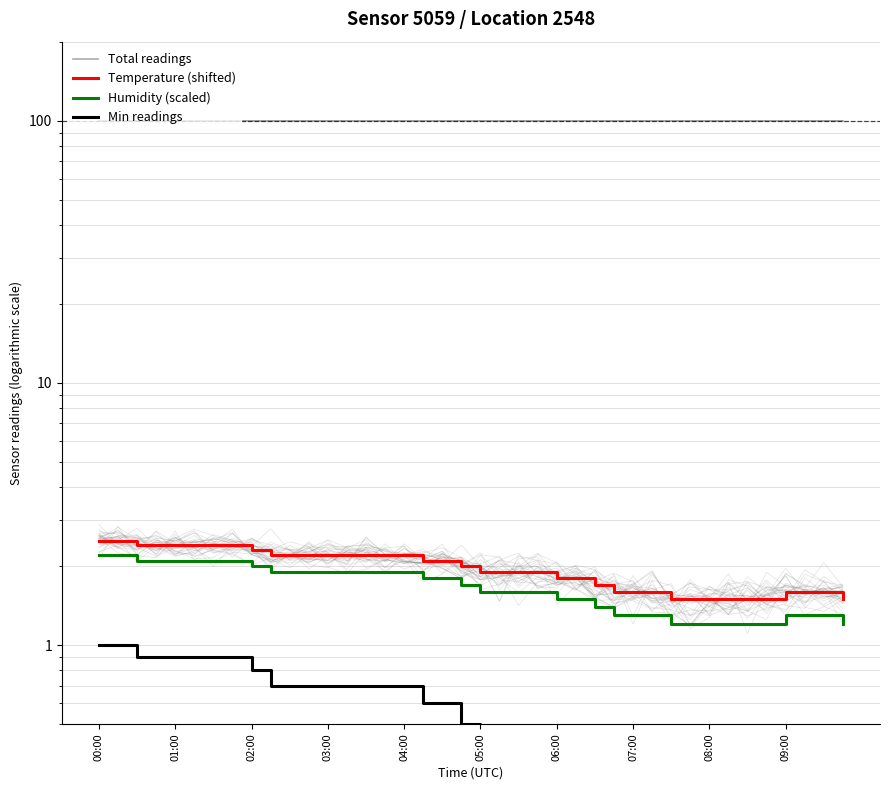

Which series has the widest spread of values?

Humidity (scaled)